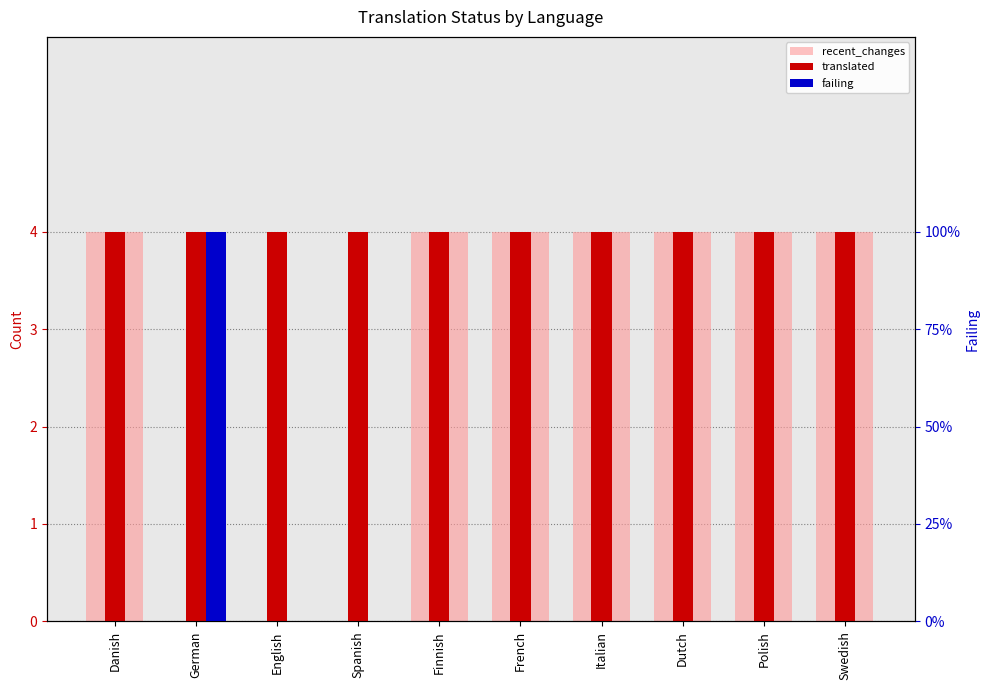

List the series in order of their overall mean, lowest first.

failing, recent_changes, translated